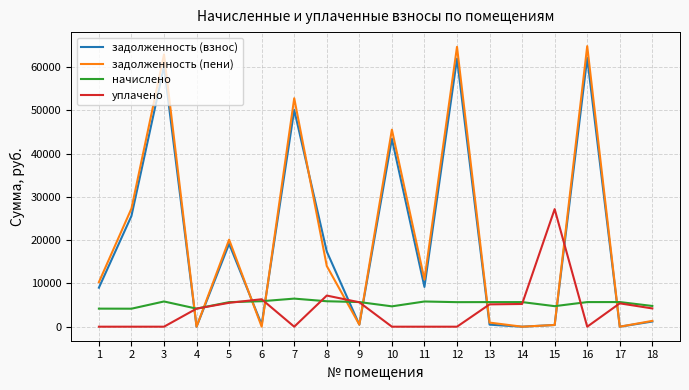

Which series has the widest spread of values?

задолженность (пени)